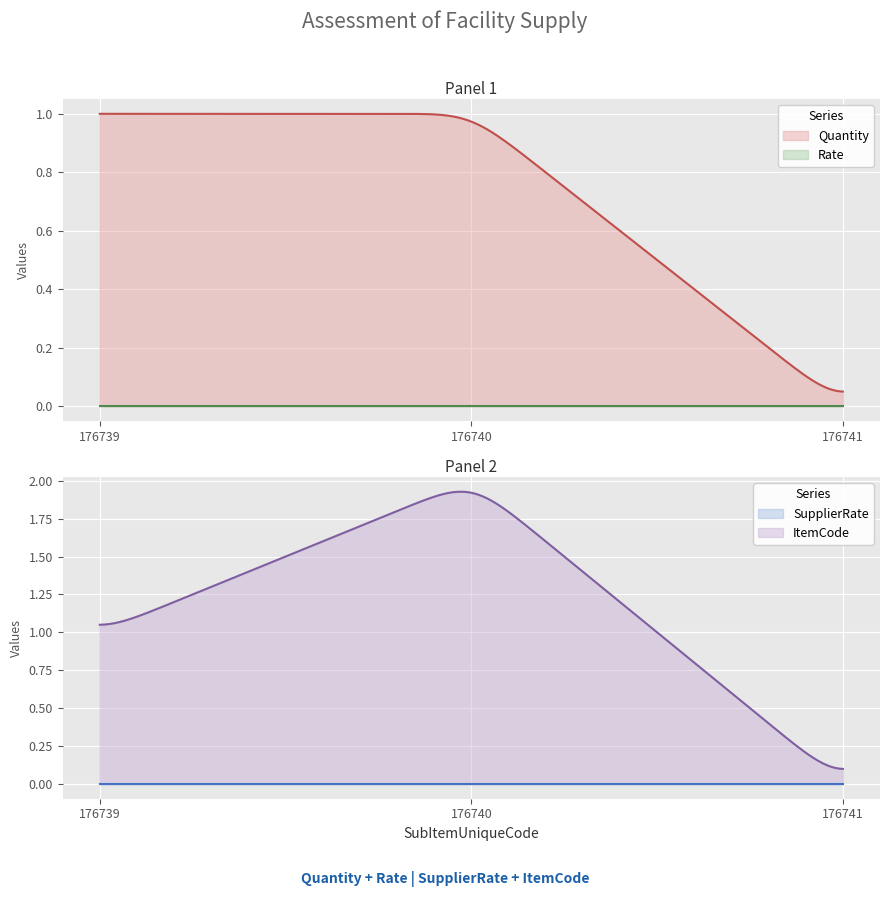

Which category has the lowest value in the Quantity series?

176741